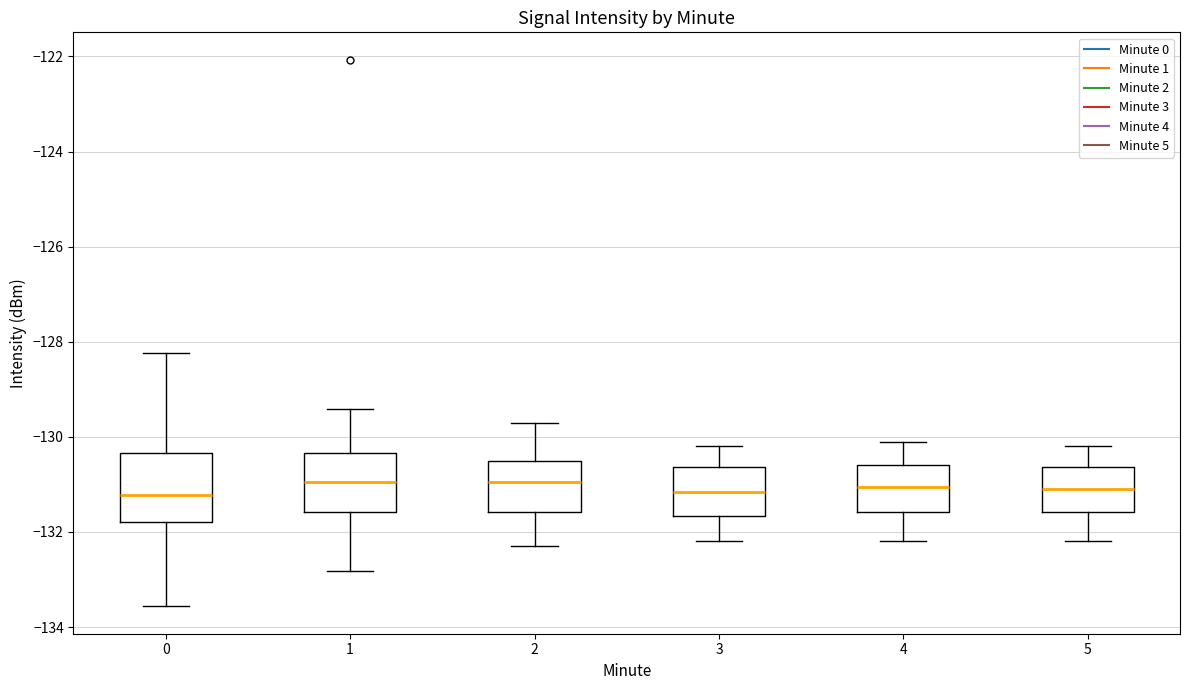

Comparing the boxes themselves (not the whiskers), which one is the tallest?

0